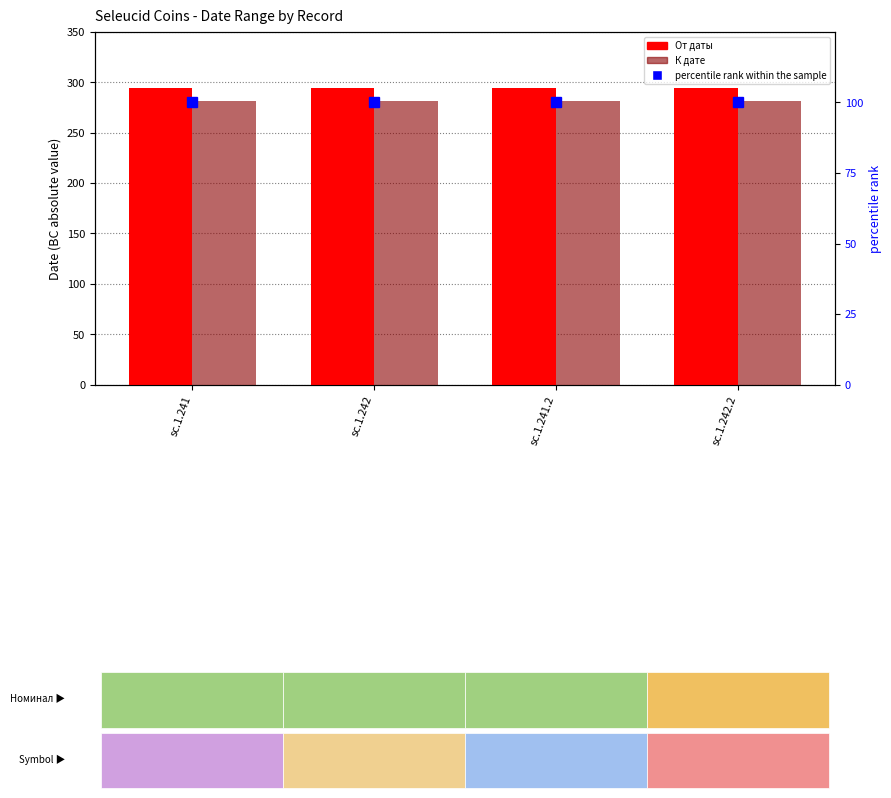

What is the spread (max minus min) of values at sc.1.241?

194